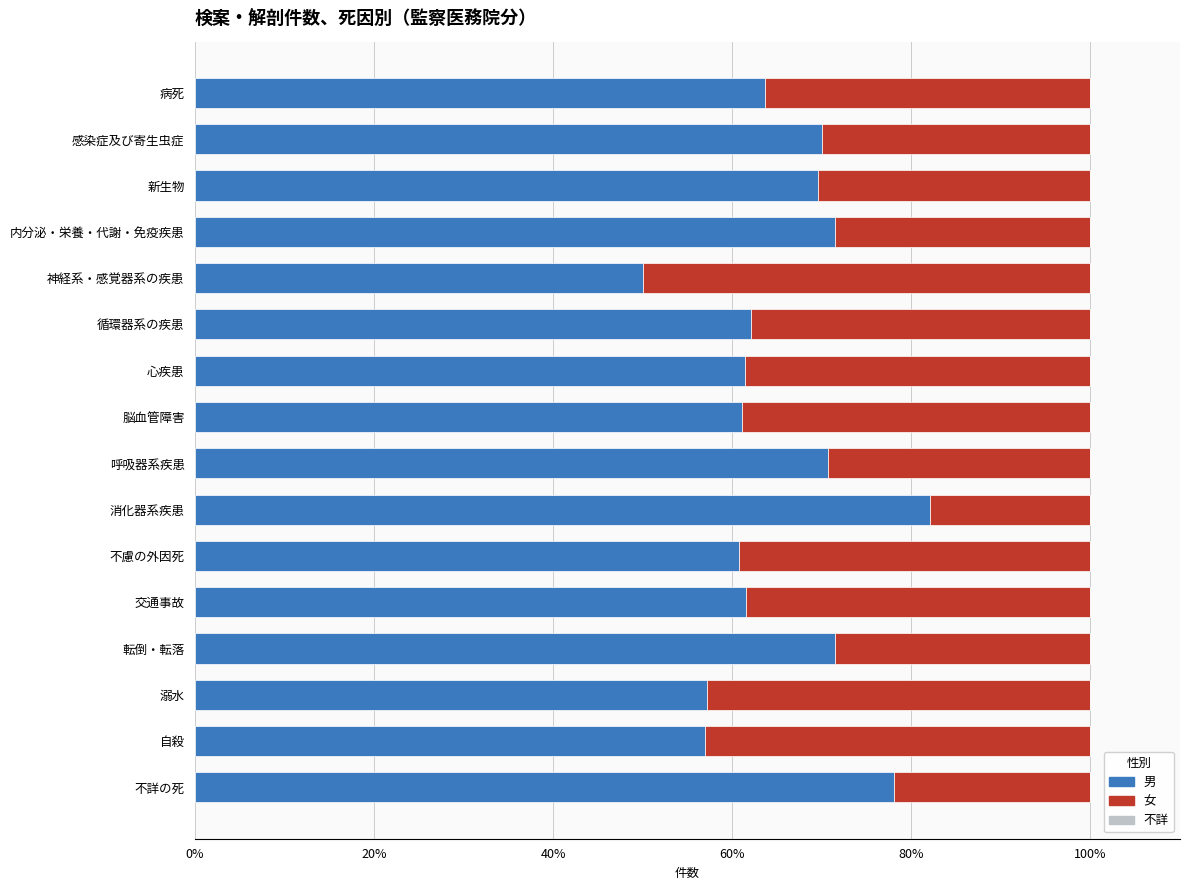

What is the minimum value for 男?

50.0